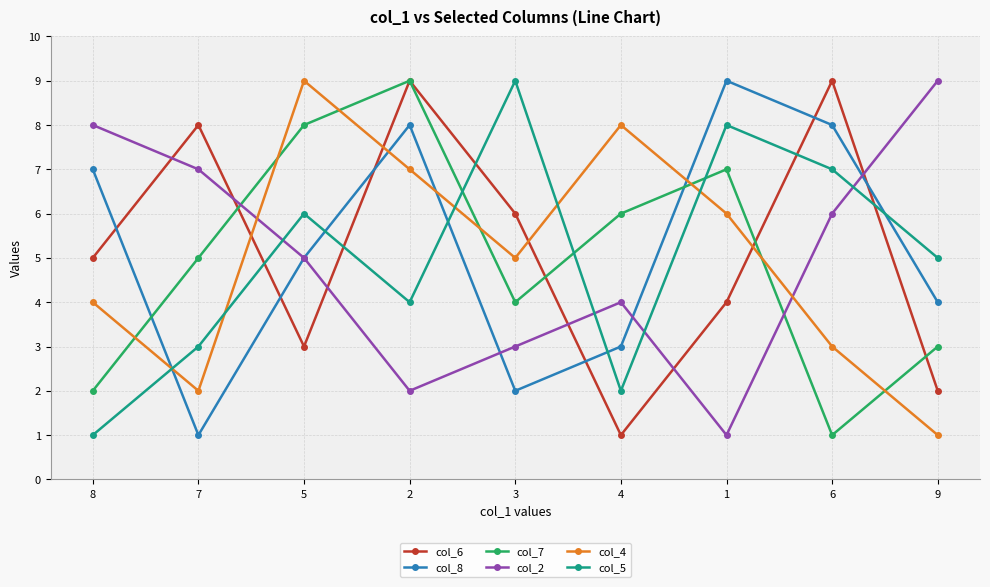

How many categories are shown in the chart?

9